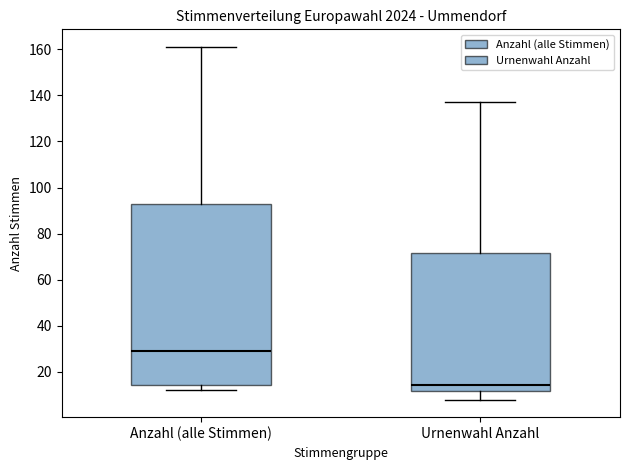

Which box is the tallest, from its lower edge to its upper edge?

Anzahl (alle Stimmen)